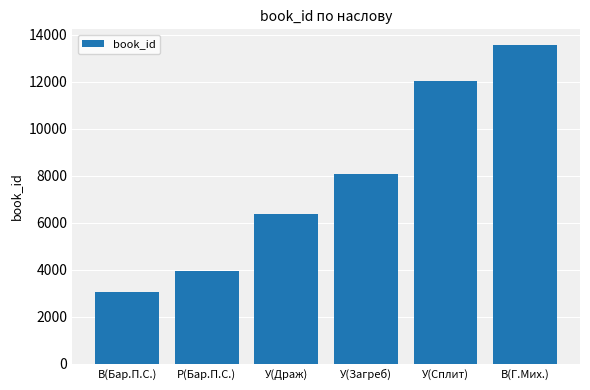

At which category does the chart reach its peak across all series?

В(Г.Мих.)